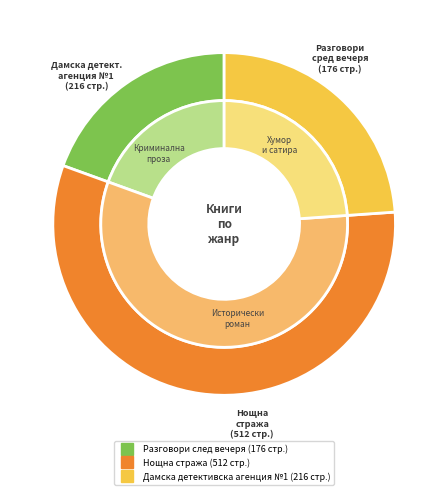

To the nearest percent, what is the difference between the largest and smallest slice percentages?

37%